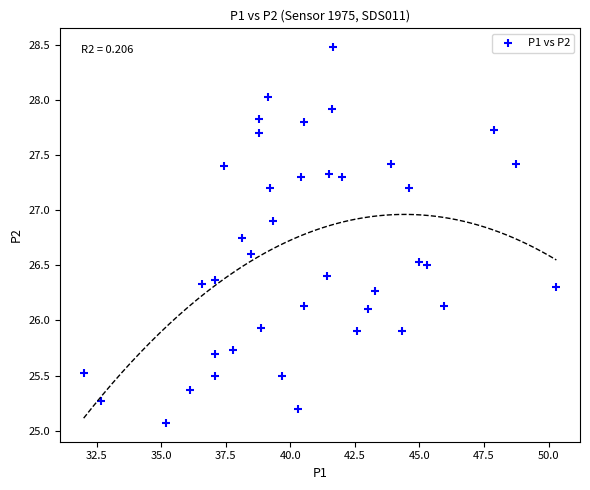

What is the range of Y values (max minus min)?

3.4